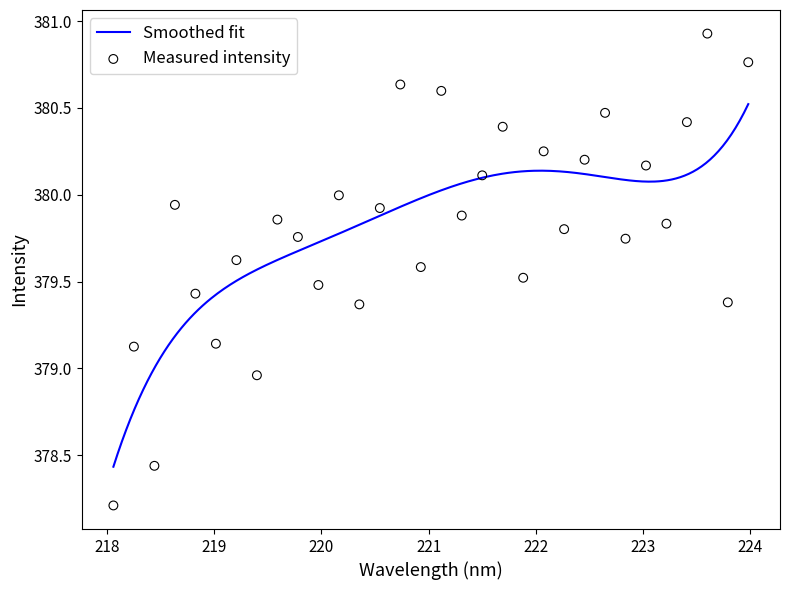

What is the highest value of the Smoothed fit series?

380.5